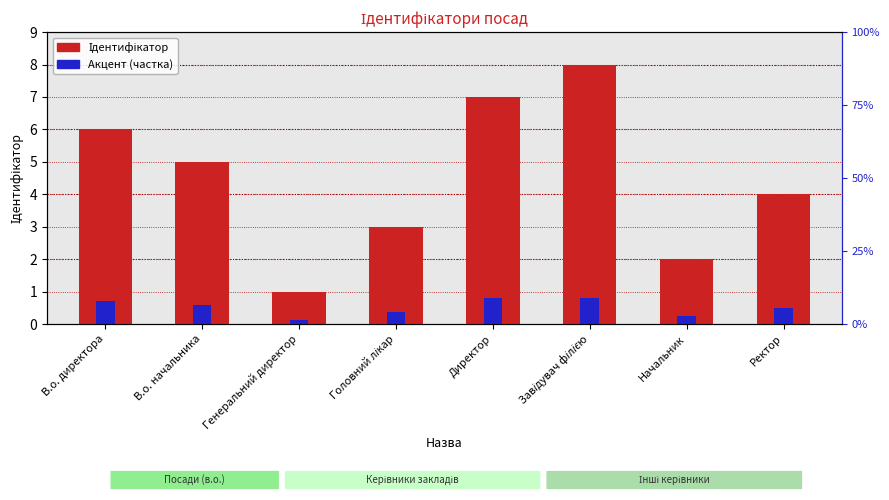

What is the difference between the maximum and minimum values in the Акцент (частка) series?

0.7